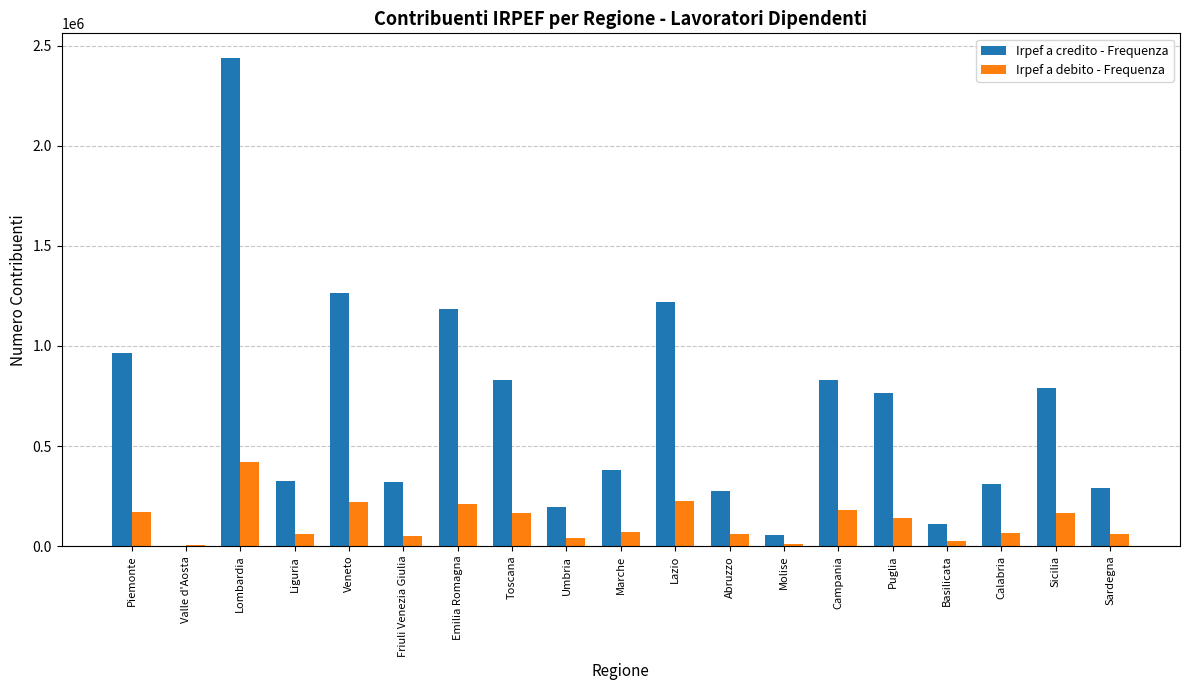

True or false: Irpef a credito - Frequenza has a value of 531203 at Toscana.

False